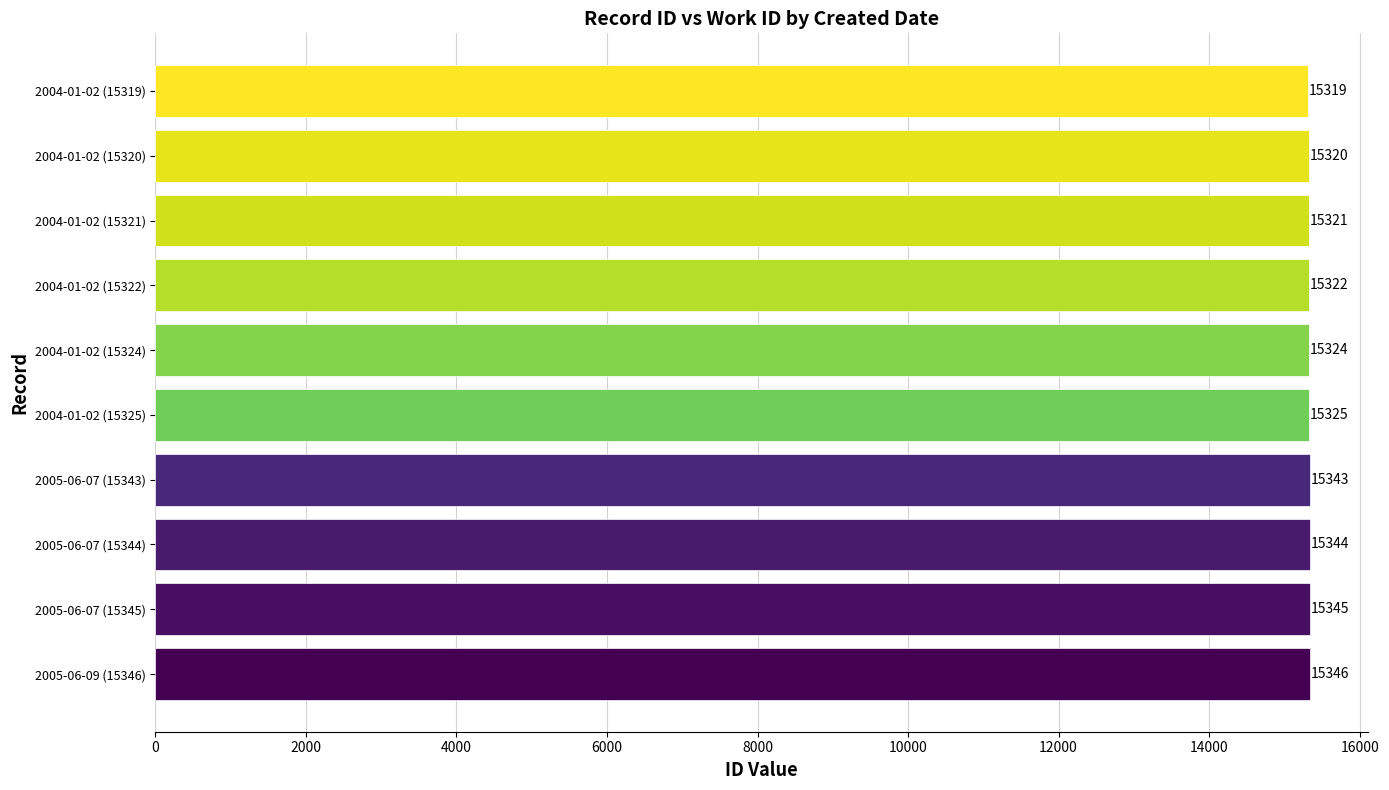

Reading bottom to top, what are all the values shown in this chart?

2005-06-09 (15346)=15346	2005-06-07 (15345)=15345	2005-06-07 (15344)=15344	2005-06-07 (15343)=15343	2004-01-02 (15325)=15325	2004-01-02 (15324)=15324	2004-01-02 (15322)=15322	2004-01-02 (15321)=15321	2004-01-02 (15320)=15320	2004-01-02 (15319)=15319